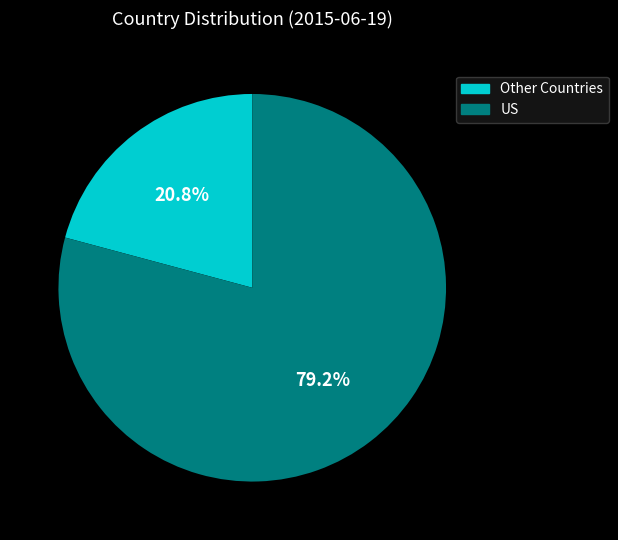

Rank the categories by value from highest to lowest.

US, Other Countries